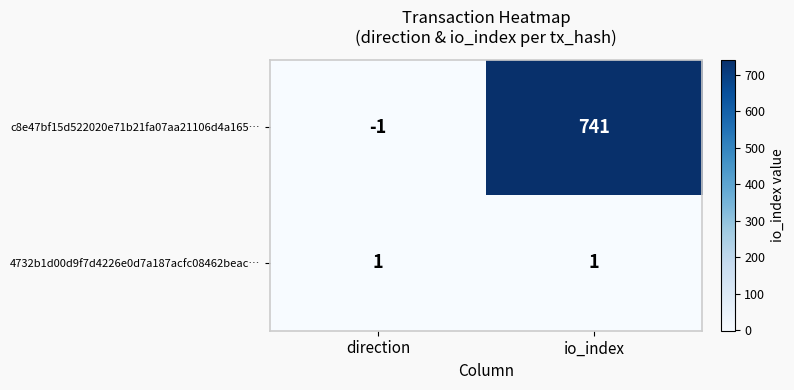

What is the maximum value shown in the chart?

741